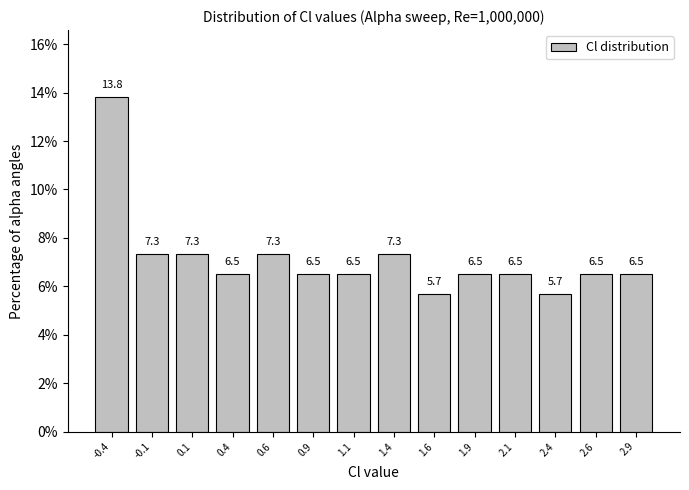

Reading right to left, transcribe all the data shown in this chart.

2.9=6.5	2.6=6.5	2.4=5.7	2.1=6.5	1.9=6.5	1.6=5.7	1.4=7.3	1.1=6.5	0.9=6.5	0.6=7.3	0.4=6.5	0.1=7.3	-0.1=7.3	-0.4=13.8